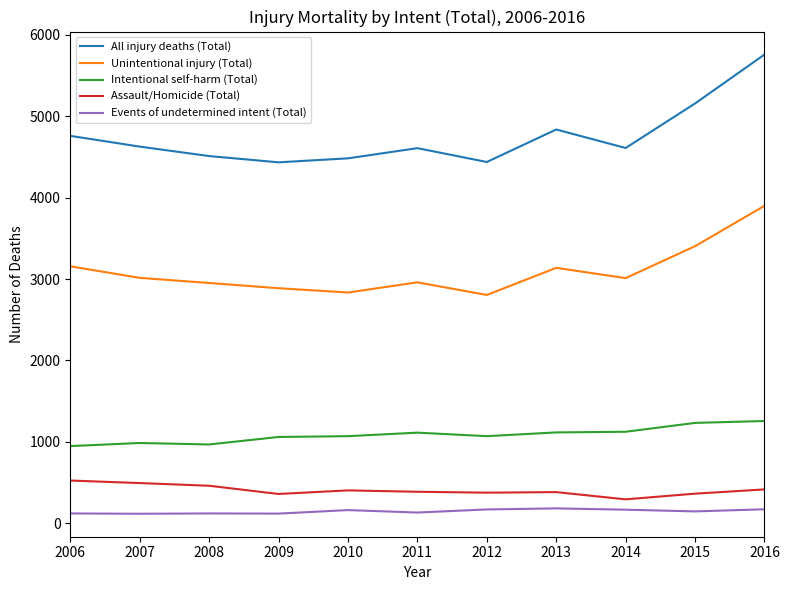

List the series in order of their peak value, lowest first.

Events of undetermined intent (Total), Assault/Homicide (Total), Intentional self-harm (Total), Unintentional injury (Total), All injury deaths (Total)